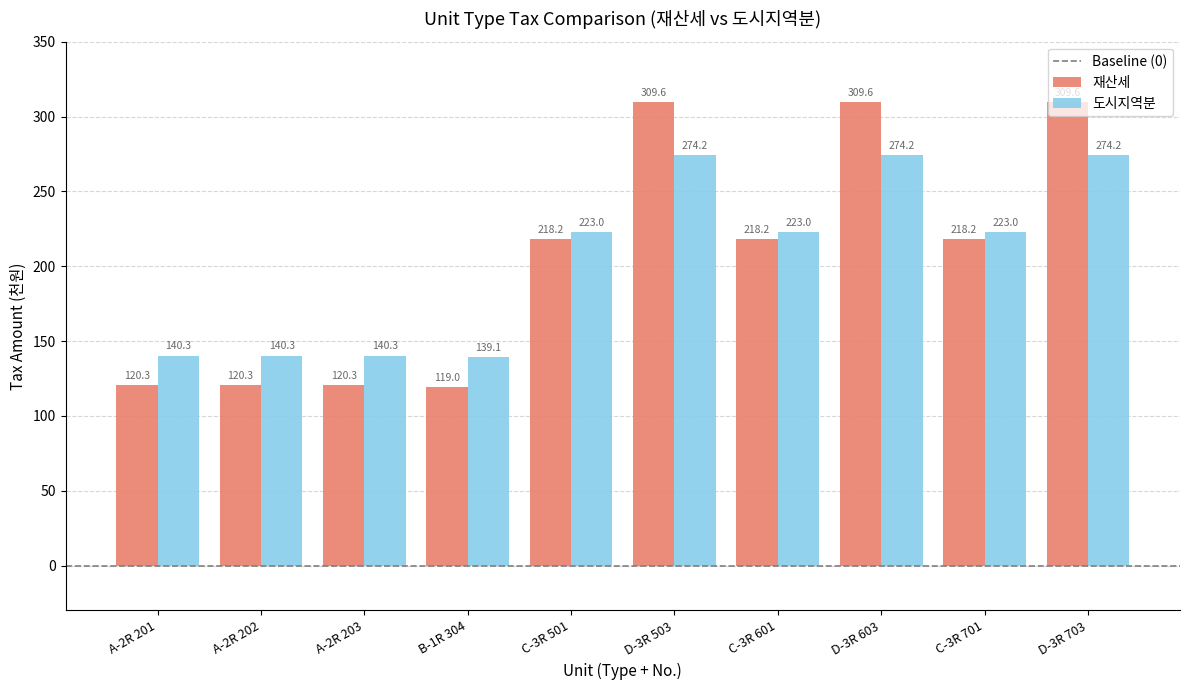

At C-3R 701, list the series in order from largest to smallest.

도시지역분, 재산세